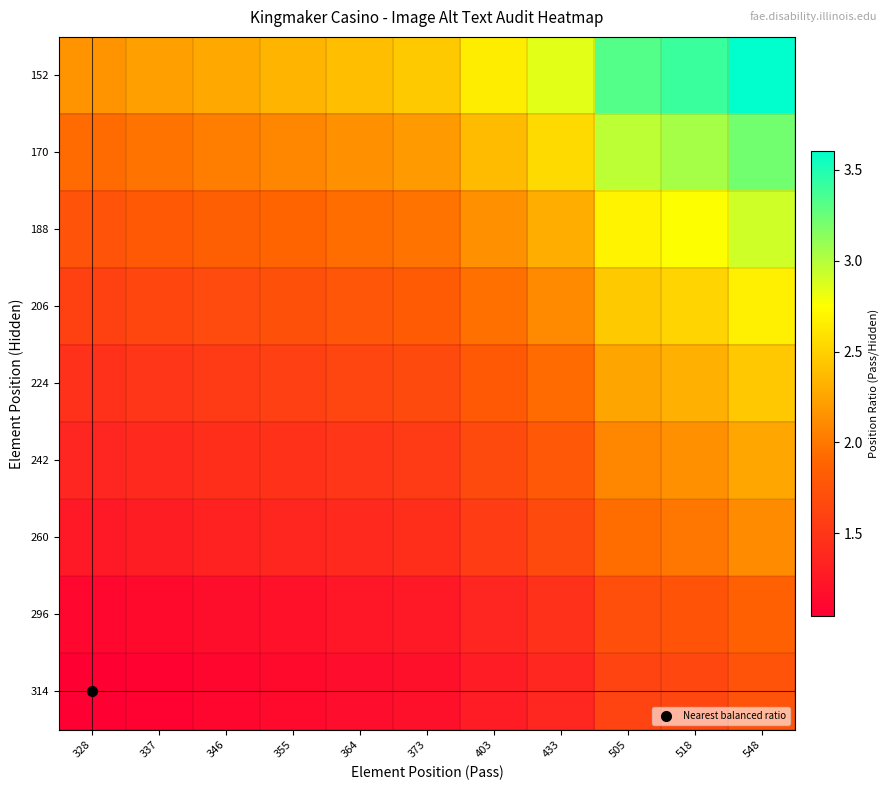

Reading left to right, list all the values displayed in this chart.

152: 328=2.2	337=2.2	346=2.3	355=2.3	364=2.4	373=2.5	403=2.7	433=2.8	505=3.3	518=3.4	548=3.6
170: 328=1.9	337=2.0	346=2.0	355=2.1	364=2.1	373=2.2	403=2.4	433=2.5	505=3.0	518=3.0	548=3.2
188: 328=1.7	337=1.8	346=1.8	355=1.9	364=1.9	373=2.0	403=2.1	433=2.3	505=2.7	518=2.8	548=2.9
206: 328=1.6	337=1.6	346=1.7	355=1.7	364=1.8	373=1.8	403=2.0	433=2.1	505=2.5	518=2.5	548=2.7
224: 328=1.5	337=1.5	346=1.5	355=1.6	364=1.6	373=1.7	403=1.8	433=1.9	505=2.3	518=2.3	548=2.4
242: 328=1.4	337=1.4	346=1.4	355=1.5	364=1.5	373=1.5	403=1.7	433=1.8	505=2.1	518=2.1	548=2.3
260: 328=1.3	337=1.3	346=1.3	355=1.4	364=1.4	373=1.4	403=1.6	433=1.7	505=1.9	518=2.0	548=2.1
296: 328=1.1	337=1.1	346=1.2	355=1.2	364=1.2	373=1.3	403=1.4	433=1.5	505=1.7	518=1.8	548=1.9
314: 328=1.0	337=1.1	346=1.1	355=1.1	364=1.2	373=1.2	403=1.3	433=1.4	505=1.6	518=1.6	548=1.7